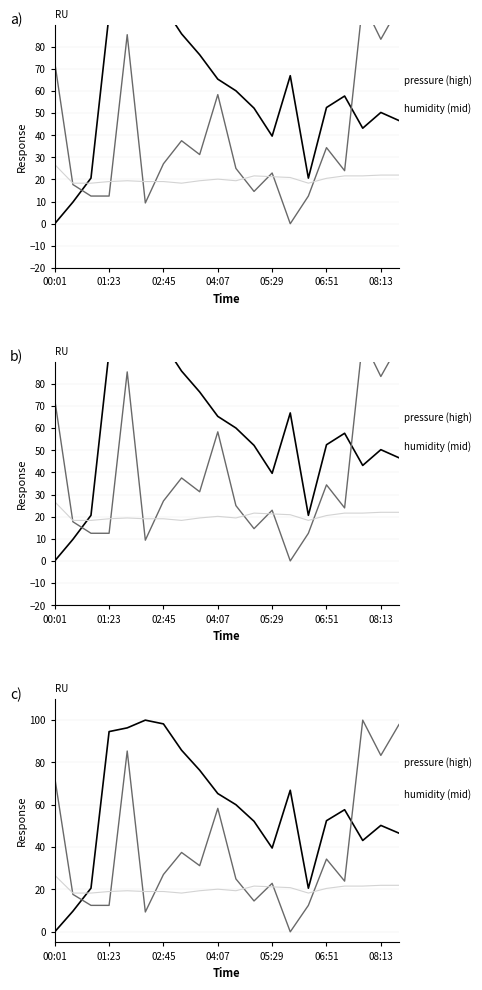

How many lines are shown in the chart?

3